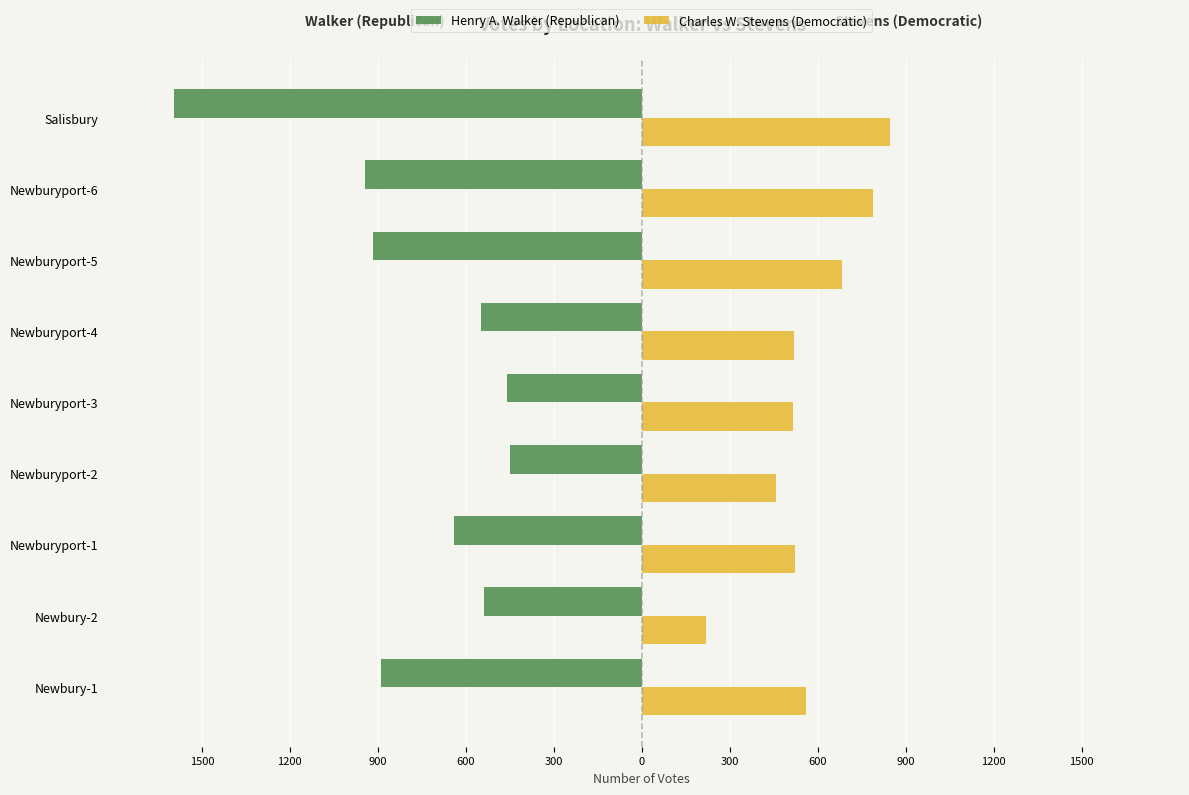

What are all the series names shown in the legend?

Henry A. Walker (Republican), Charles W. Stevens (Democratic)